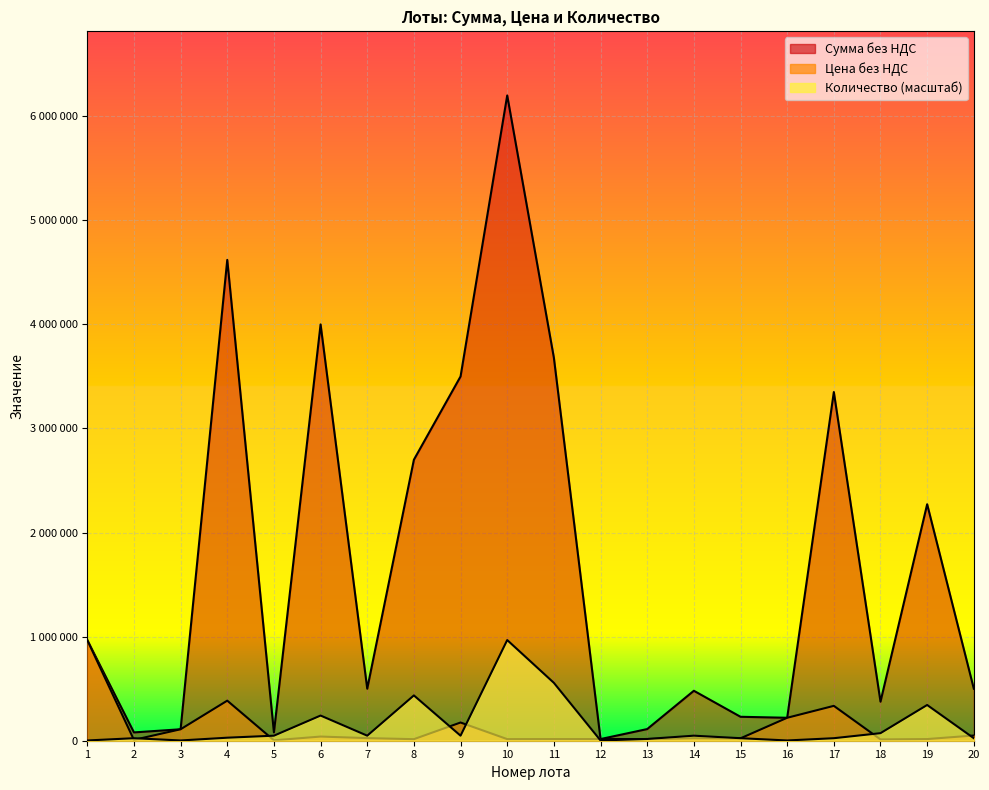

List the series in order of their peak value, highest first.

Сумма без НДС, Цена без НДС, Количество